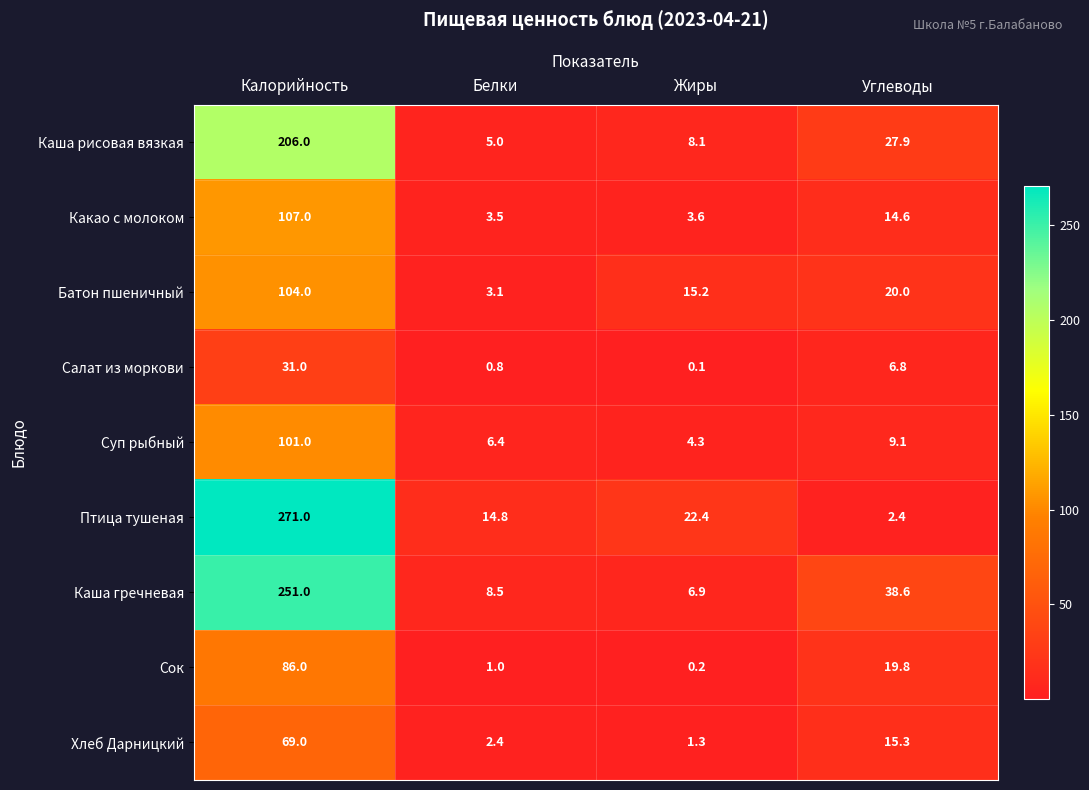

At which label does Батон пшеничный first exceed 20?

Калорийность